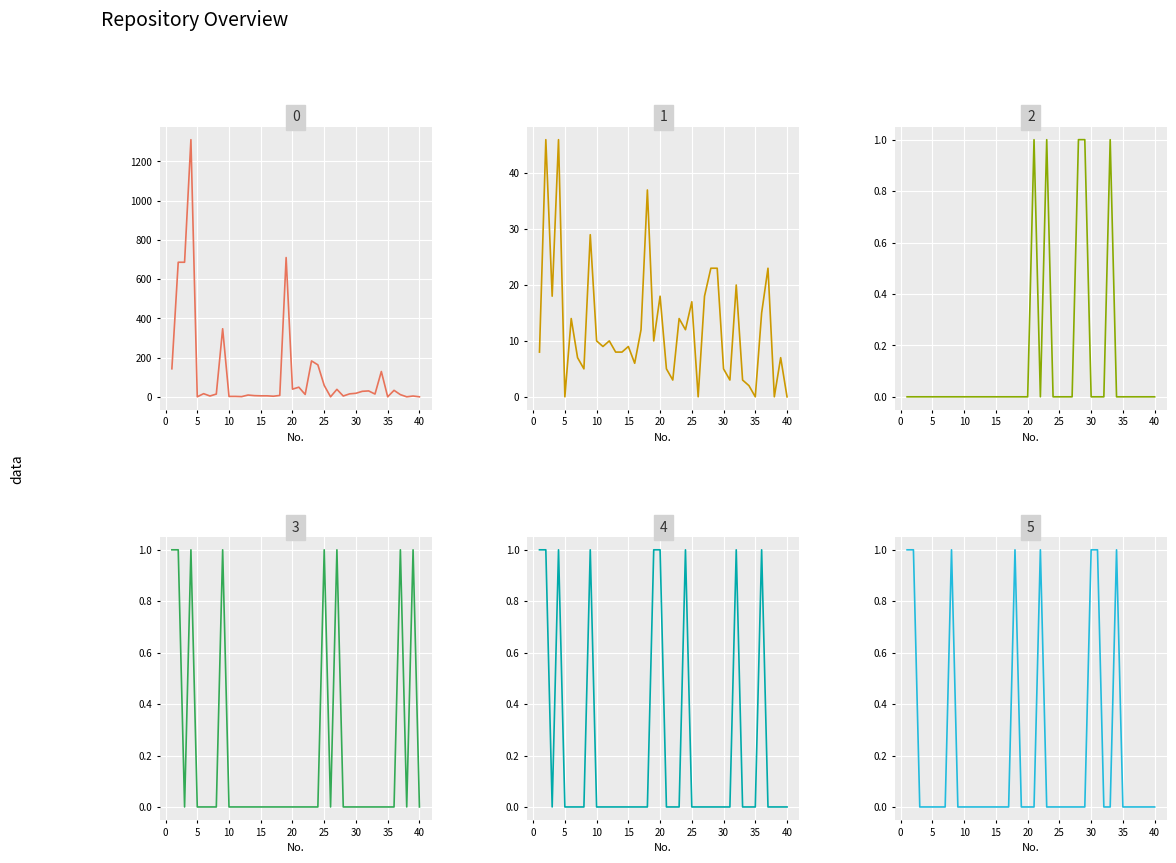

The value of Formato: Archivo .csv at 20 is 0. True or false?

True